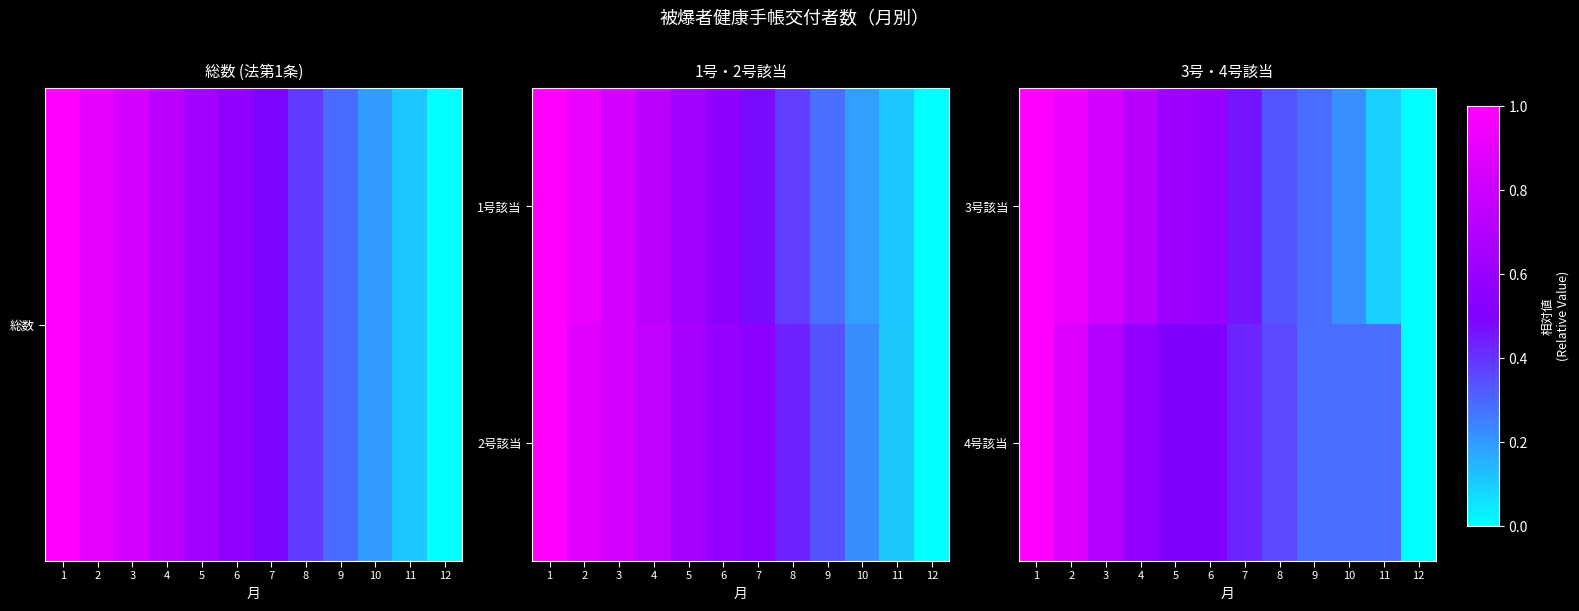

Which series has the largest total across all categories?

3号該当